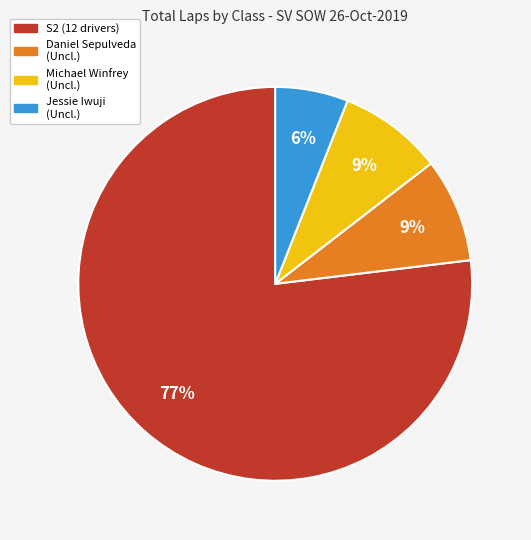

To the nearest percent, what is the average slice percentage?

25%